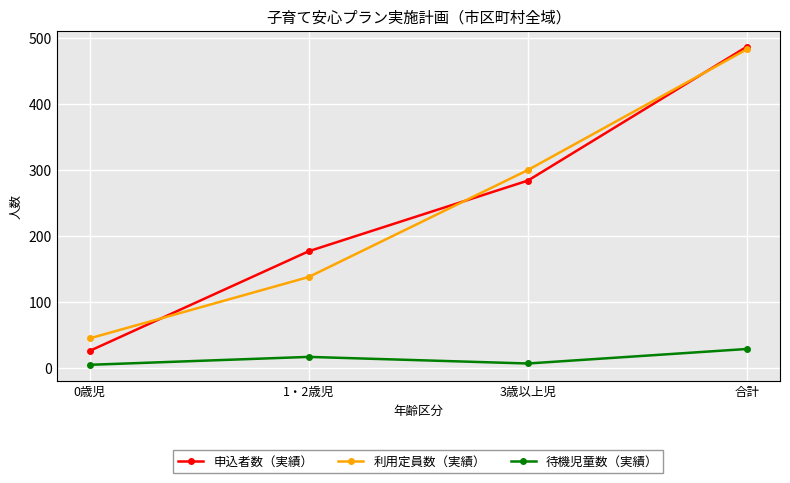

What is the label of the 4th point from the right?

0歳児